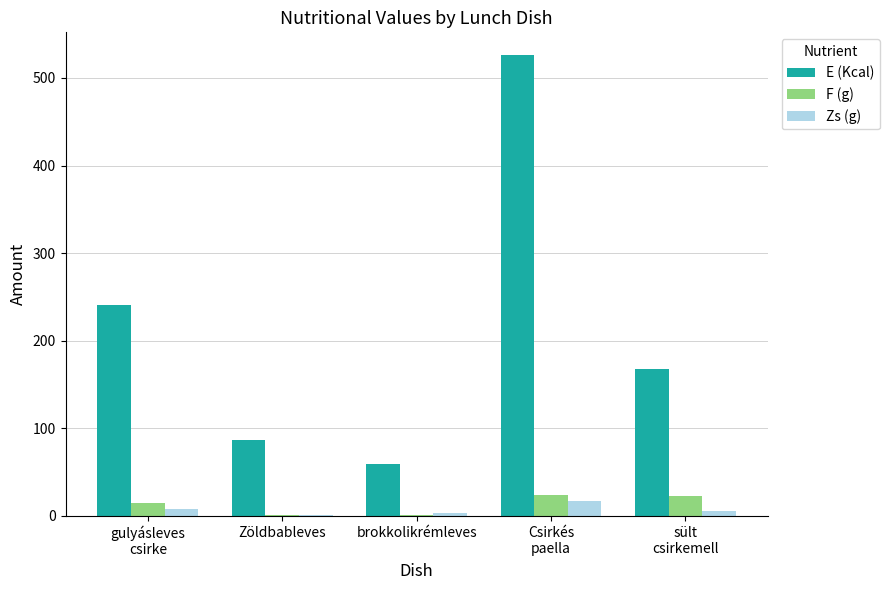

Which series has the largest total across all categories?

E (Kcal)